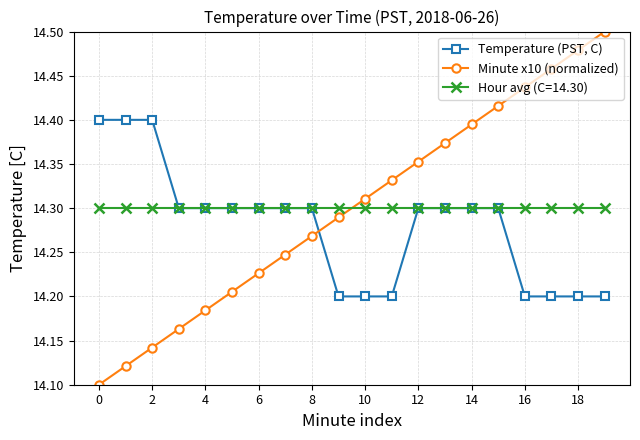

At how many categories does at least one series exceed 14?

20